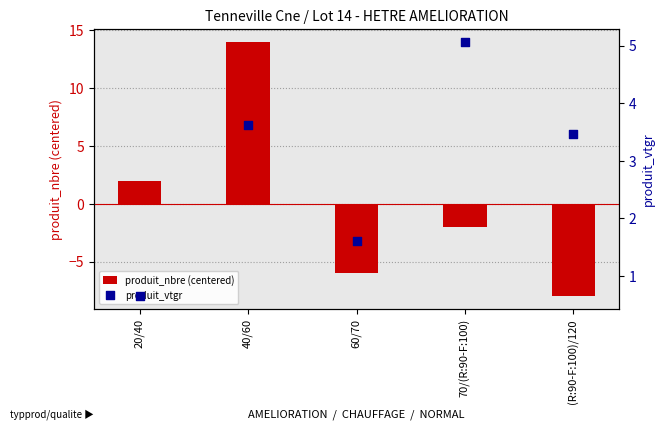

Which series reaches the maximum Y coordinate?

produit_nbre (centered)